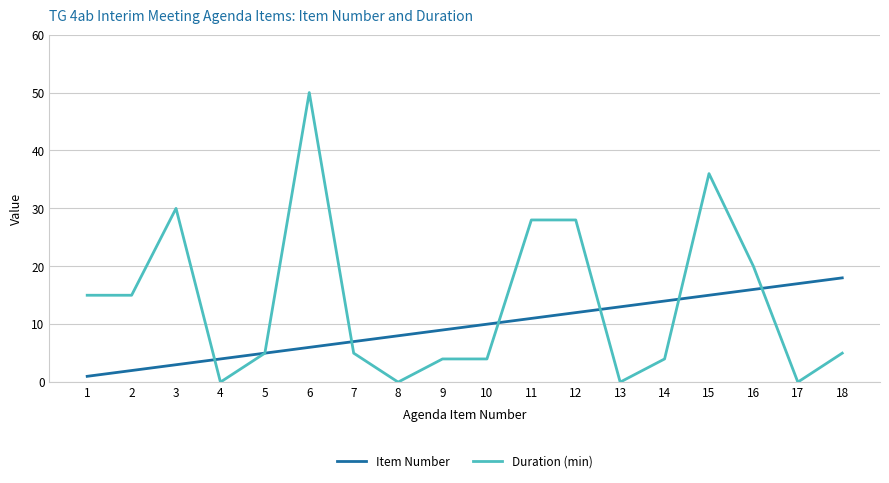

Reading left to right, list all the values displayed in this chart.

Item Number: 1=1	2=2	3=3	4=4	5=5	6=6	7=7	8=8	9=9	10=10	11=11	12=12	13=13	14=14	15=15	16=16	17=17	18=18
Duration (min): 1=15	2=15	3=30	4=0	5=5	6=50	7=5	8=0	9=4	10=4	11=28	12=28	13=0	14=4	15=36	16=20	17=0	18=5